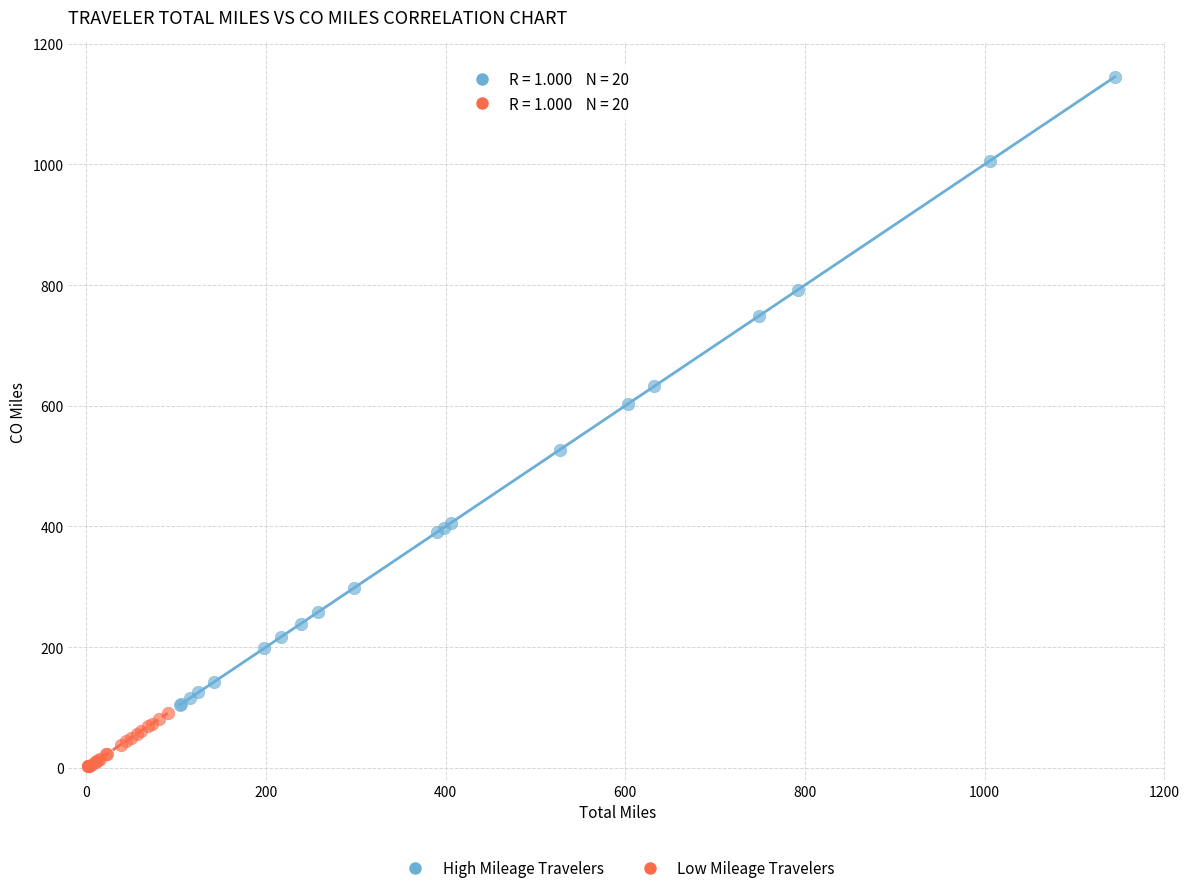

Which series reaches the minimum Y coordinate?

Low Mileage Travelers